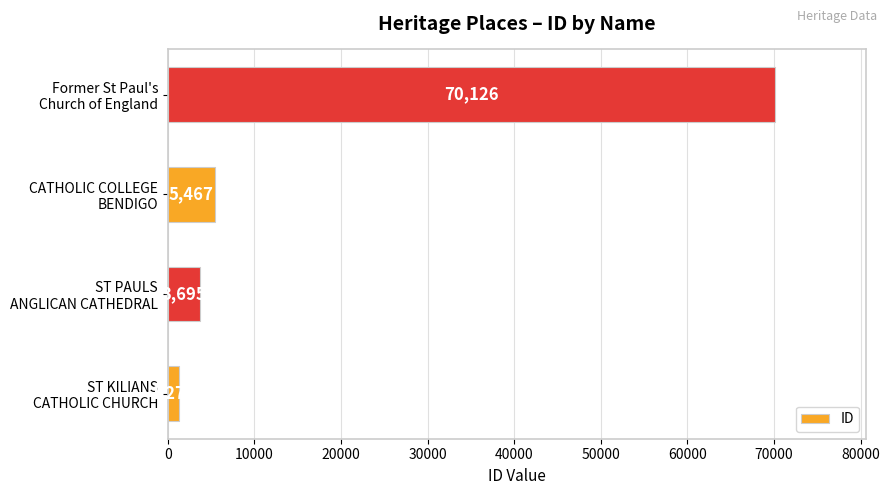

What is the maximum value shown in the chart?

70126